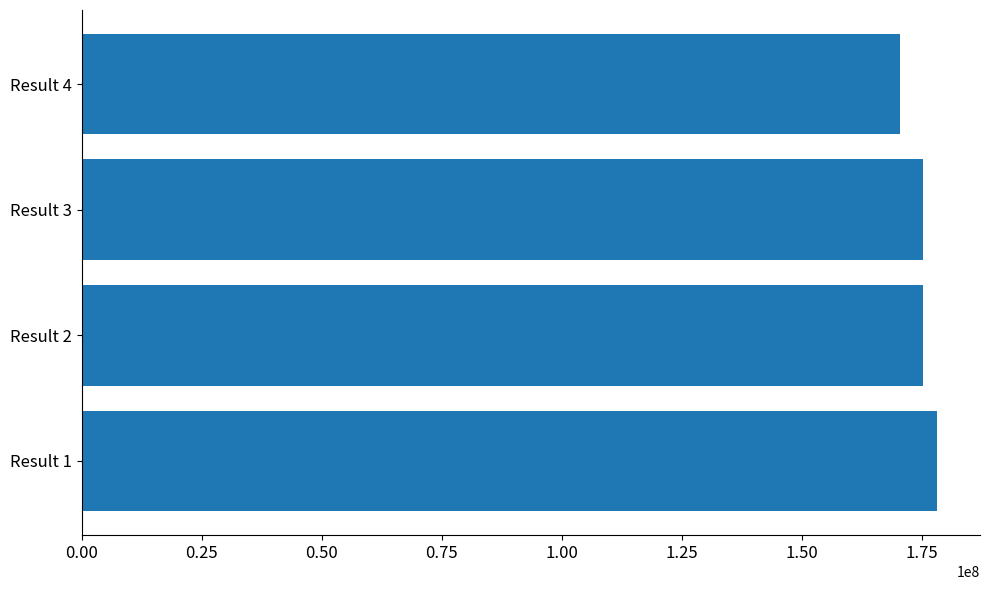

The value at Result 3 is 262382697. True or false?

False